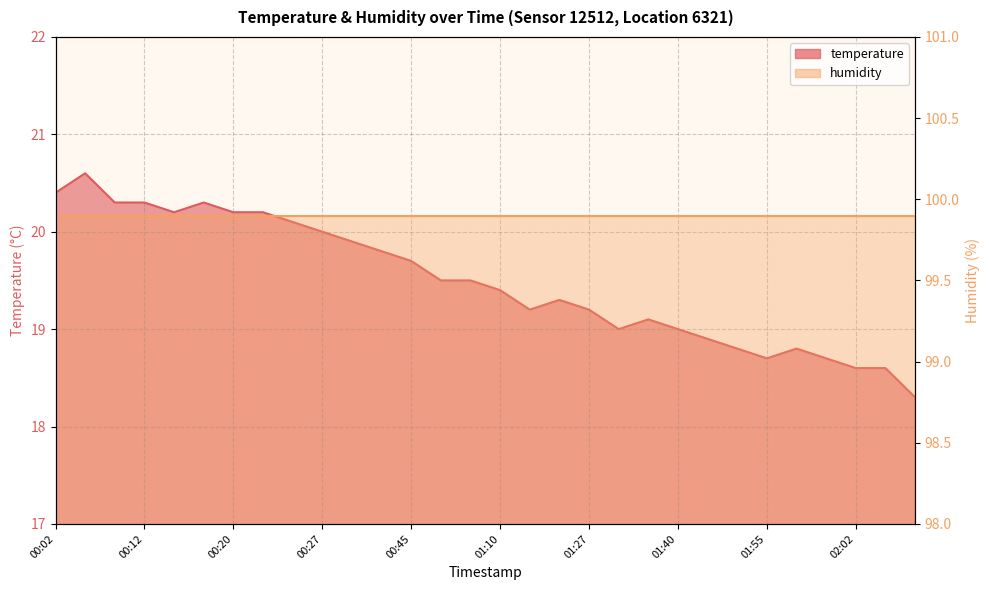

What is the ratio of the value at 01:50 to the value at 00:59?

1.0